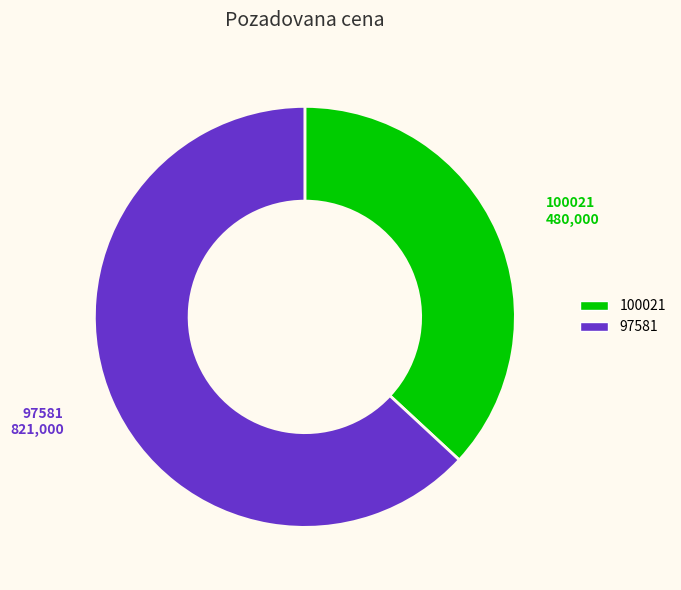

What is the largest slice in the pie chart?

97581